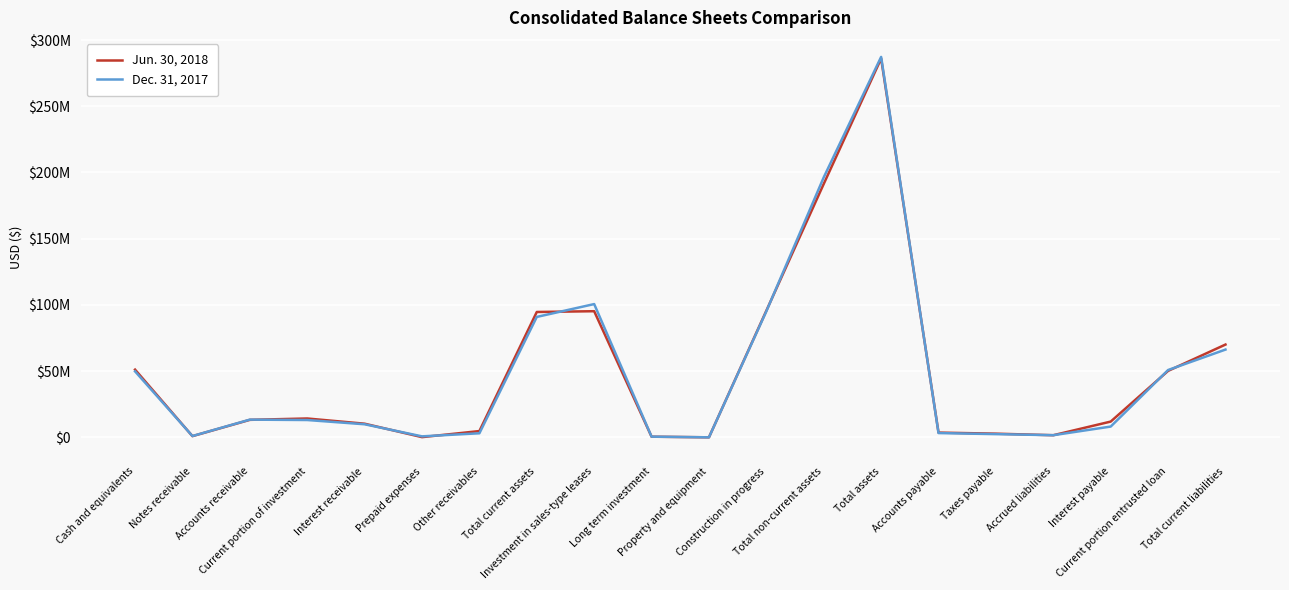

What is the sum of the Dec. 31, 2017 values at Long term investment and Current portion entrusted loan?

51340271